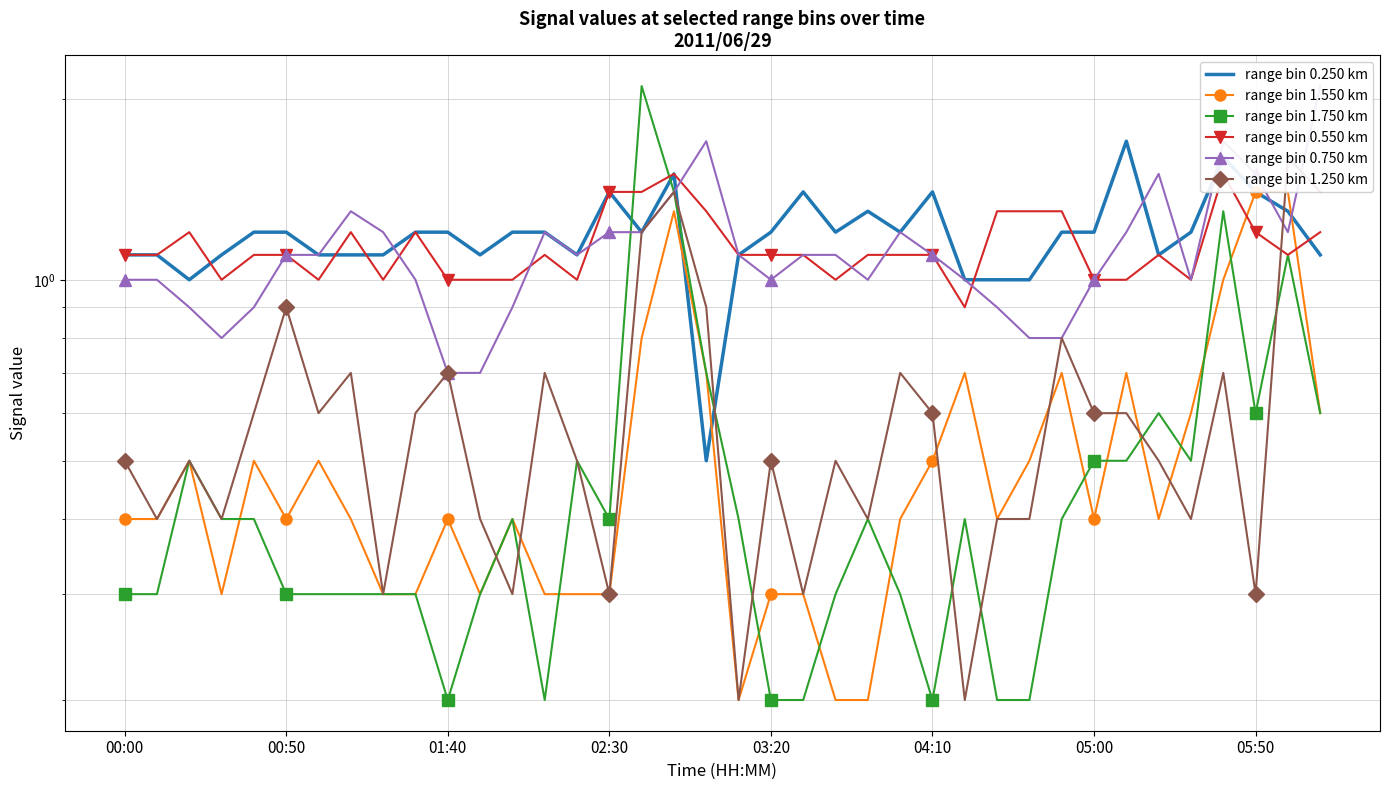

The range bin 0.250 km series shows 1.0 at 26. True or false?

True